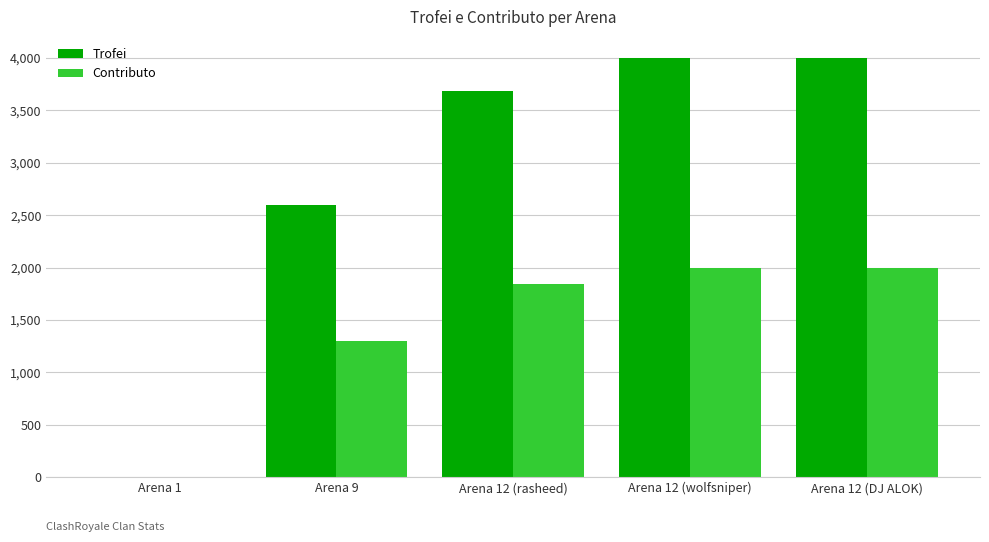

What is the average value of the Contributo series?

1429